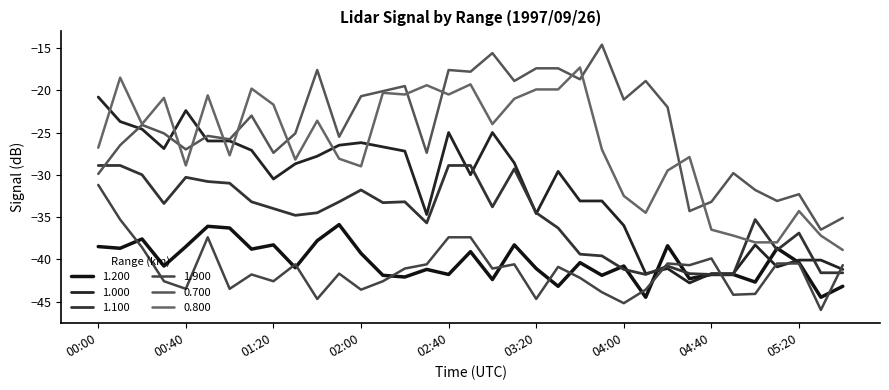

How many categories are shown in the chart?

35